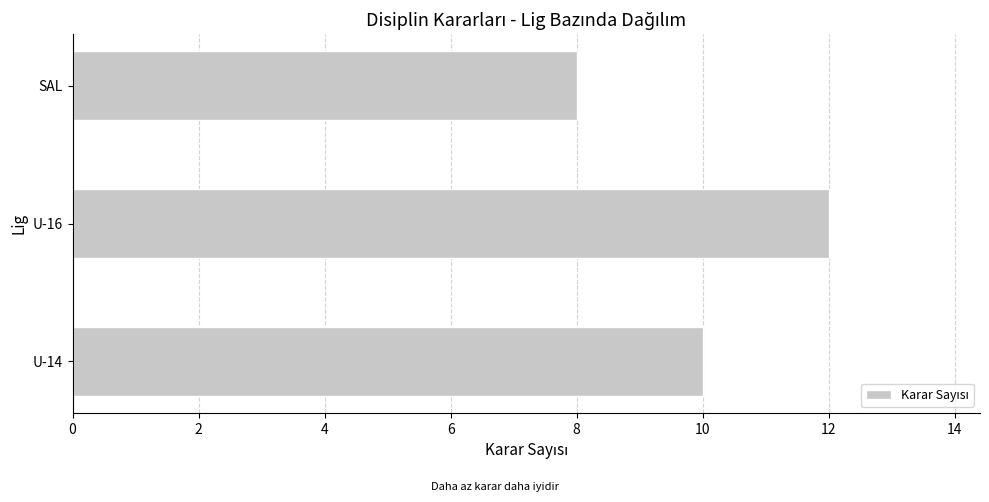

What is the difference between the second highest and minimum values?

2